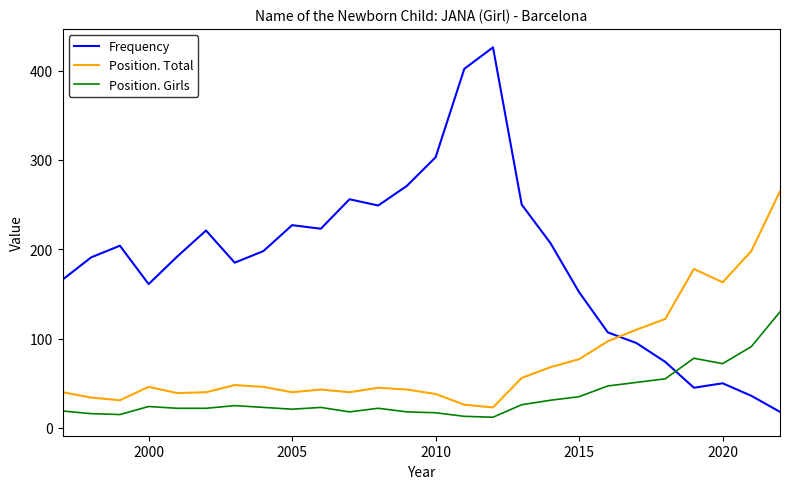

Which series has the largest range (max minus min)?

Frequency